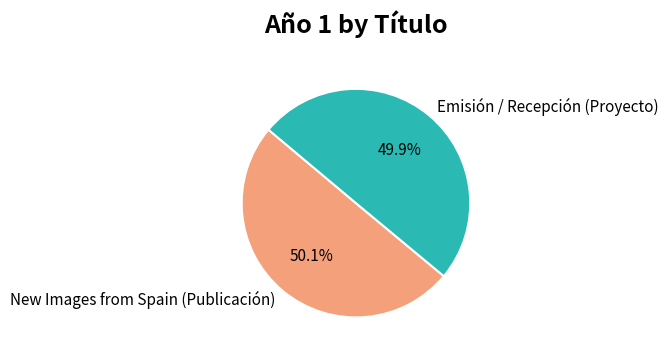

To the nearest percent, what is the combined percentage of New Images from Spain (Publicación) and Emisión / Recepción (Proyecto)?

100%